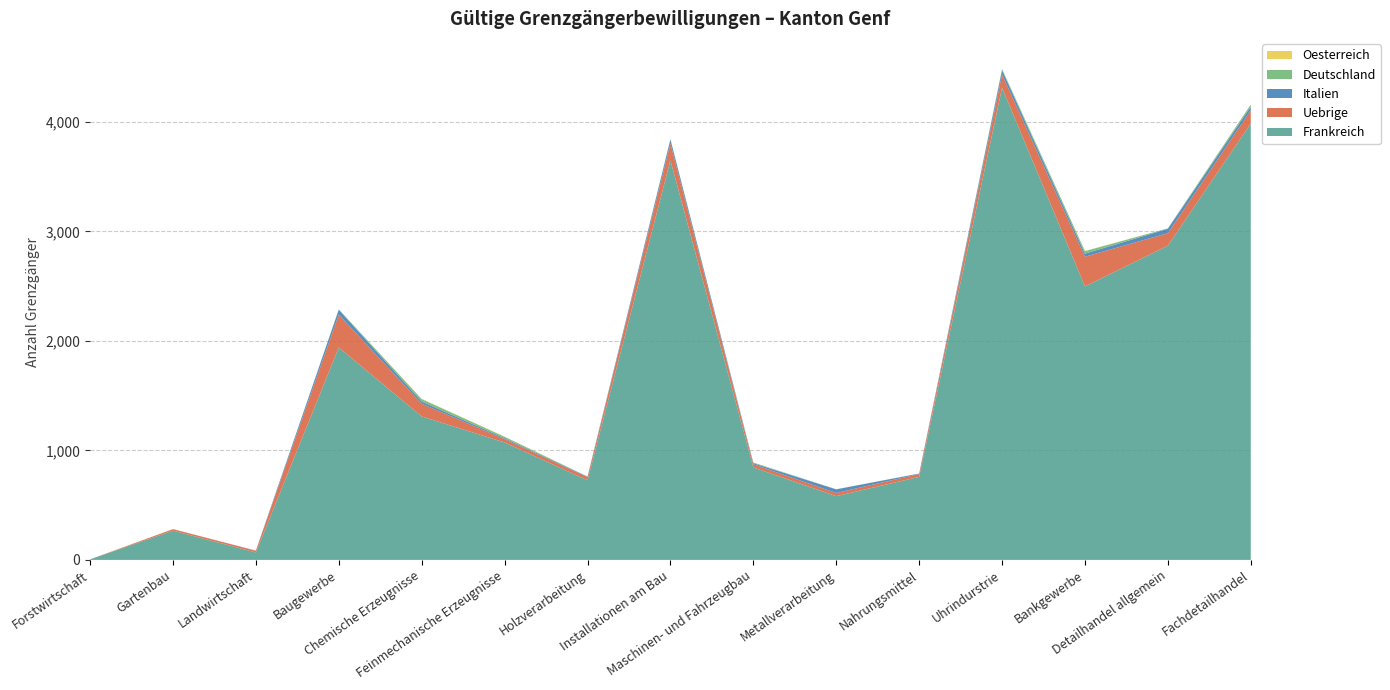

Reading left to right, transcribe all the data shown in this chart.

Frankreich: 5	267	68	1939	1310	1072	727	3649	844	582	758	4311	2497	2869	3984
Uebrige: 0	14	16	301	116	30	28	154	29	29	26	120	271	114	121
Italien: 0	0	1	44	20	9	5	35	10	33	4	40	28	40	33
Deutschland: 0	0	0	4	22	13	1	4	6	1	1	11	23	4	19
Oesterreich: 0	1	0	0	3	2	0	0	0	0	0	0	2	0	1